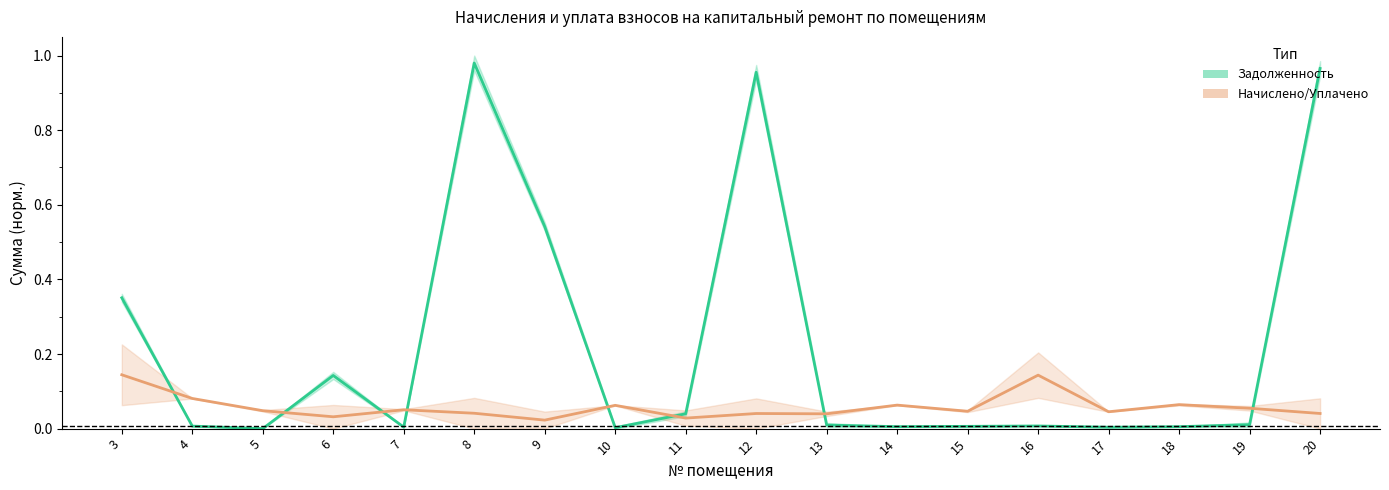

Which has a higher value, 10 or 8?

8